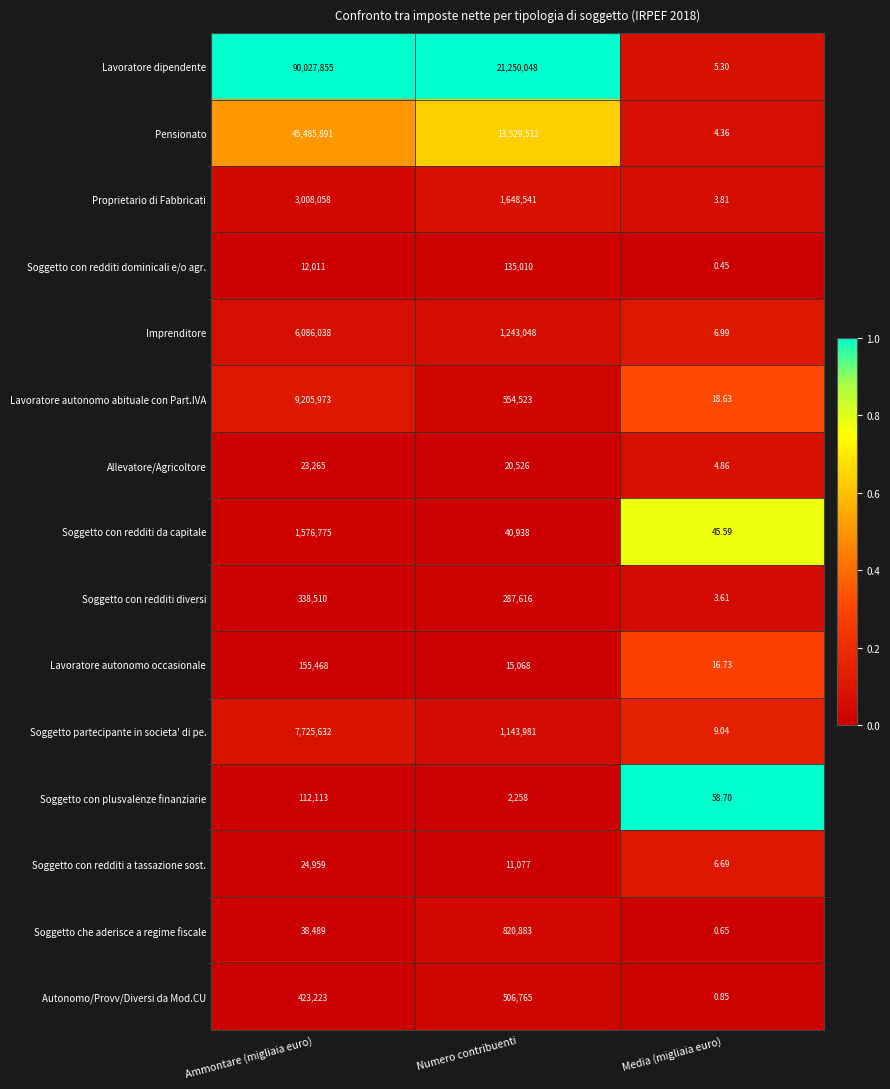

At which label is Soggetto con redditi a tassazione sost. closest to 12482?

Numero contribuenti